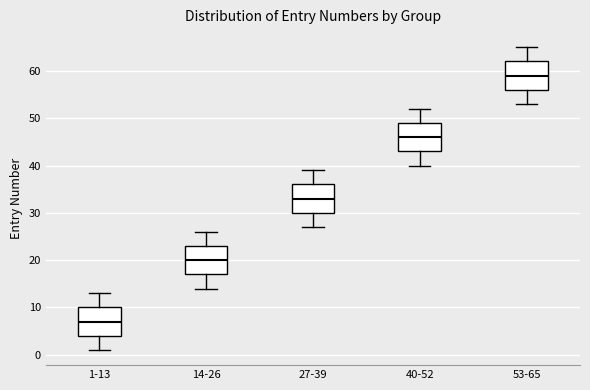

Reading left to right, transcribe this box plot: for each box, give where its median line is, the range the box spans, and where its two whiskers end, as read against the y-axis. The values are not printed on the chart, so give them approximately, as read against the axis.

1-13: median 7, box 4 to 10, whiskers 1 to 13
14-26: median 20, box 17 to 23, whiskers 14 to 26
27-39: median 33, box 30 to 36, whiskers 27 to 39
40-52: median 46, box 43 to 49, whiskers 40 to 52
53-65: median 59, box 56 to 62, whiskers 53 to 65